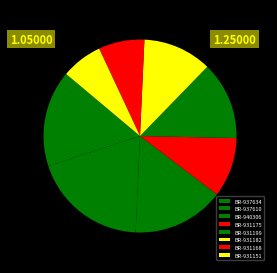

Count the number of slices in the pie.

8